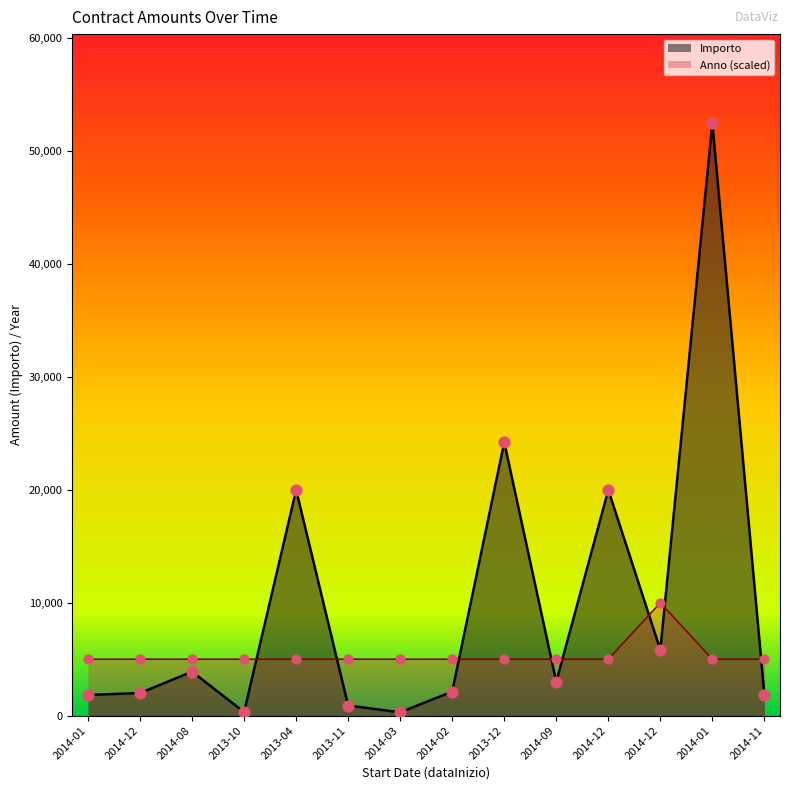

Which series reaches the maximum Y coordinate?

Importo